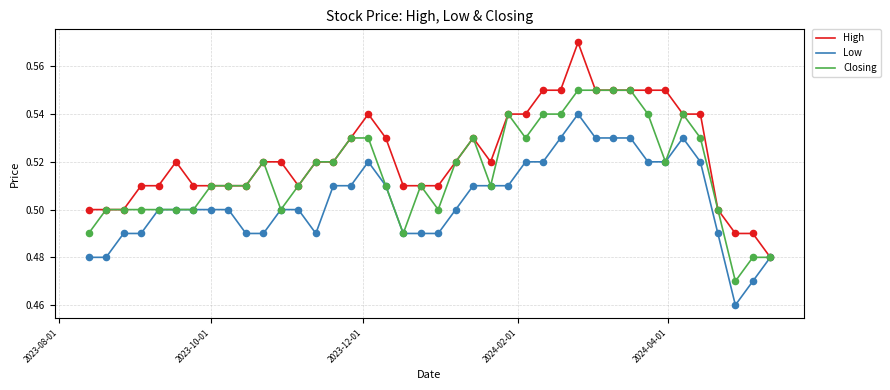

What are all the series names shown in the legend?

High, Low, Closing